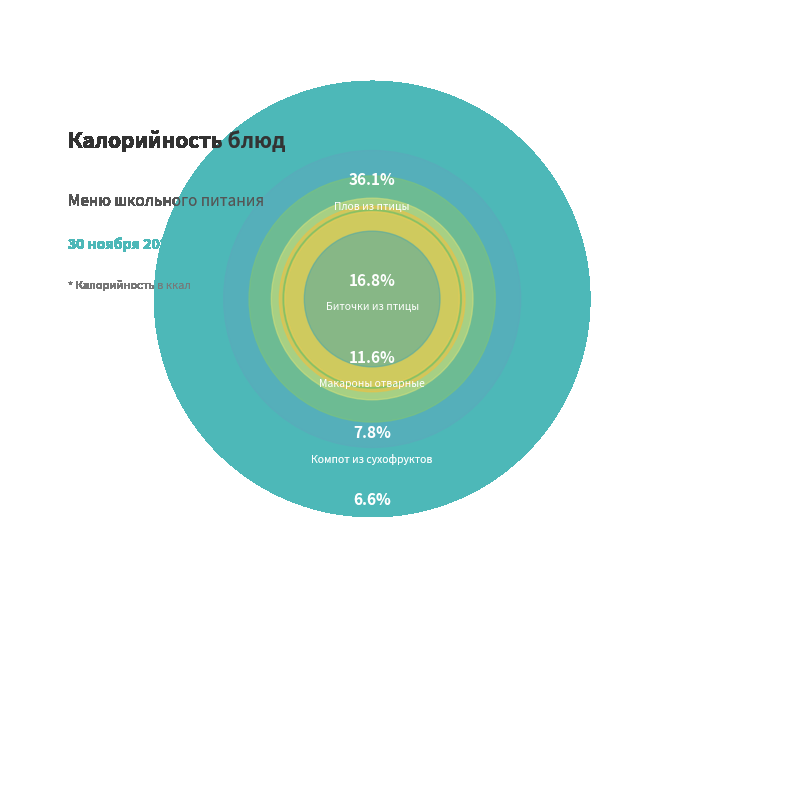

How many slices are in this pie chart?

9